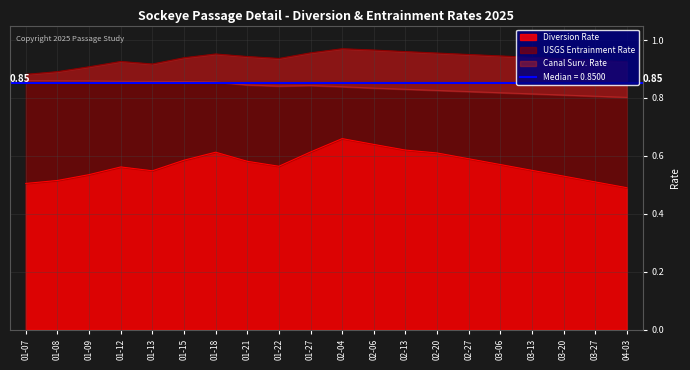

Reading left to right, list all the values displayed in this chart.

Diversion Rate: 0.5	0.5	0.5	0.6	0.5	0.6	0.6	0.6	0.6	0.6	0.7	0.6	0.6	0.6	0.6	0.6	0.6	0.5	0.5	0.5
USGS Entrainment Rate: 0.9	0.9	0.9	0.9	0.9	0.9	1.0	0.9	0.9	1.0	1.0	1.0	1.0	1.0	0.9	0.9	0.9	0.9	0.9	0.9
Canal Surv. Rate: 0.9	0.9	0.9	0.9	0.9	0.9	0.9	0.8	0.8	0.8	0.8	0.8	0.8	0.8	0.8	0.8	0.8	0.8	0.8	0.8